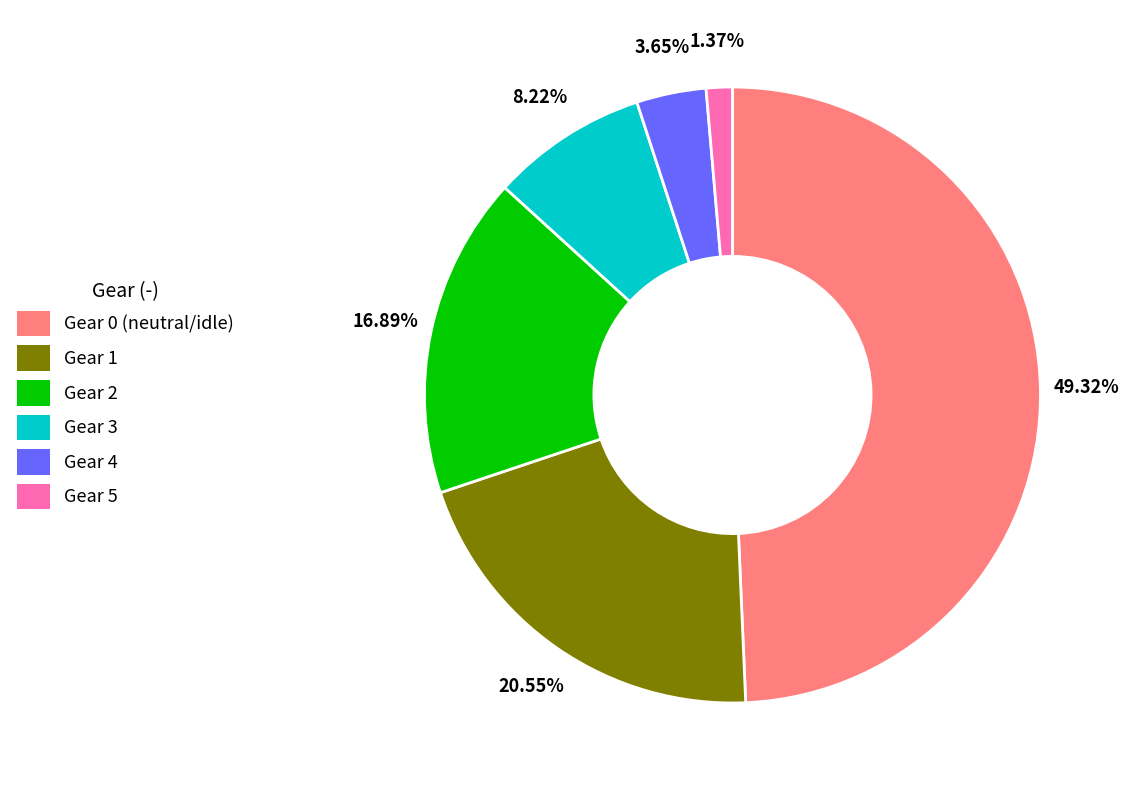

What percentage is the Gear 2 slice, to the nearest percent?

17%